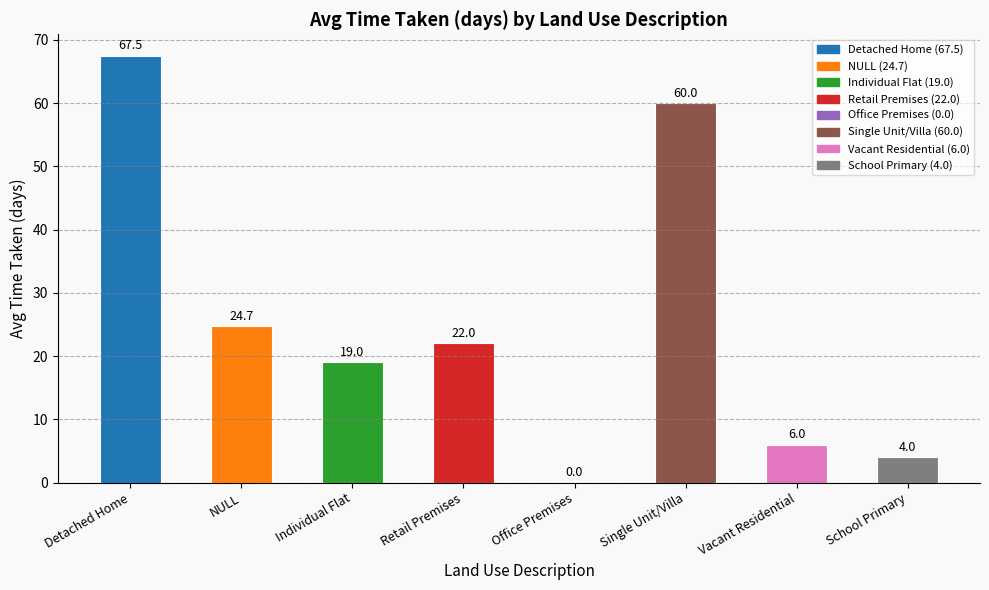

What is the ratio of the value at Individual Flat to the value at Detached Home?

0.3